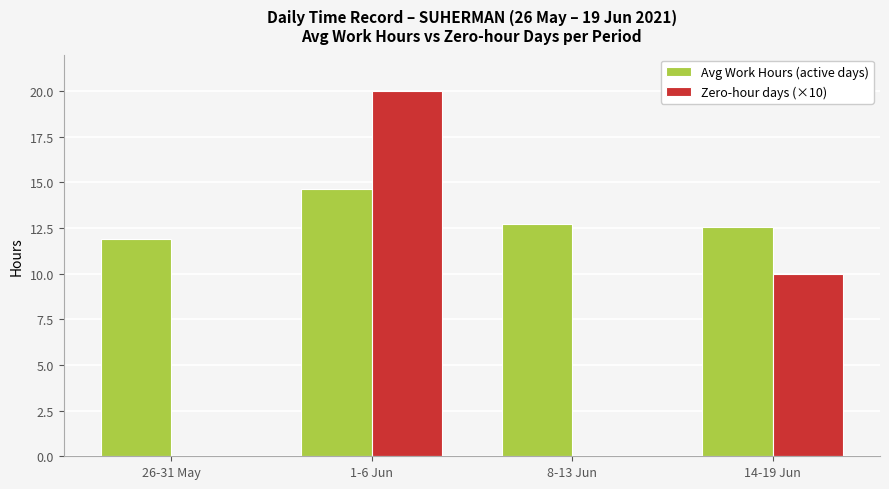

At which label does Avg Work Hours (active days) reach its peak?

1-6 Jun